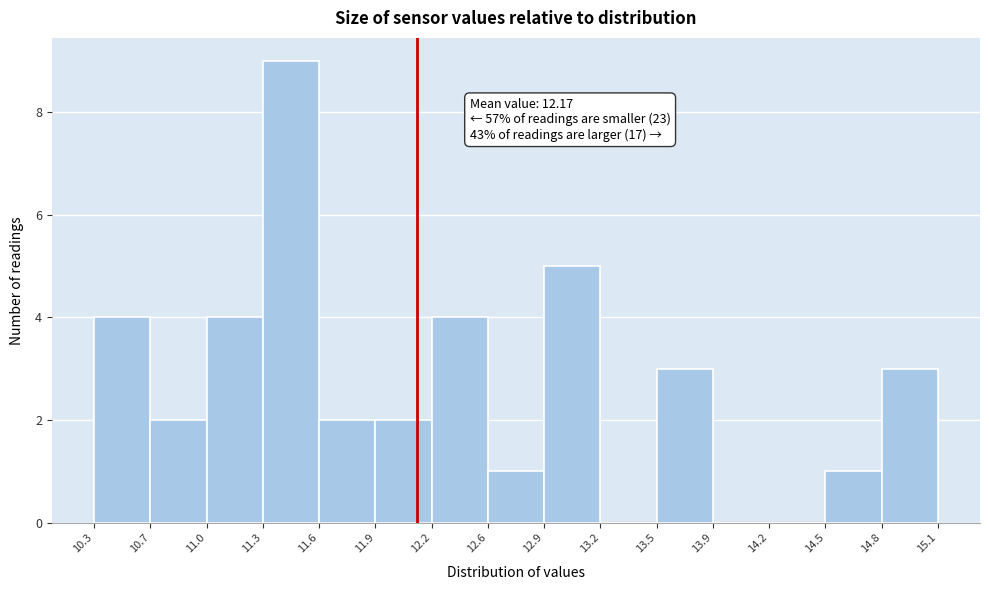

Which range on the x-axis has the tallest bar?

11.3 to 11.6